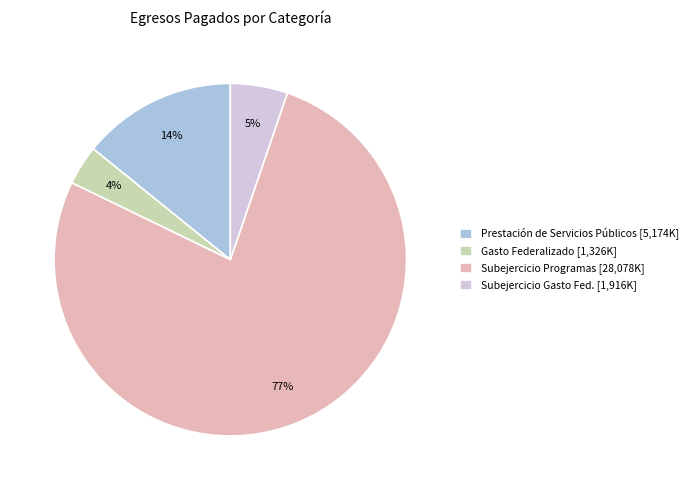

Do Subejercicio Gasto Fed. [1,916K] and Subejercicio Programas [28,078K] together represent more than half of the pie?

Yes